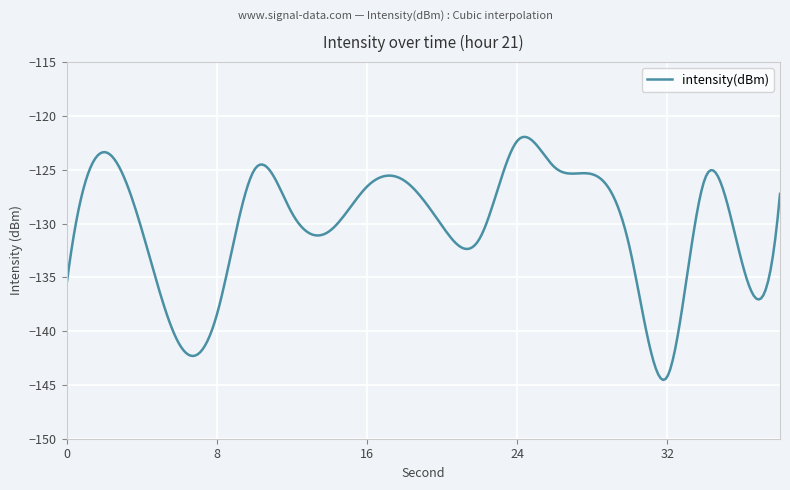

What is the average value?

-130.2